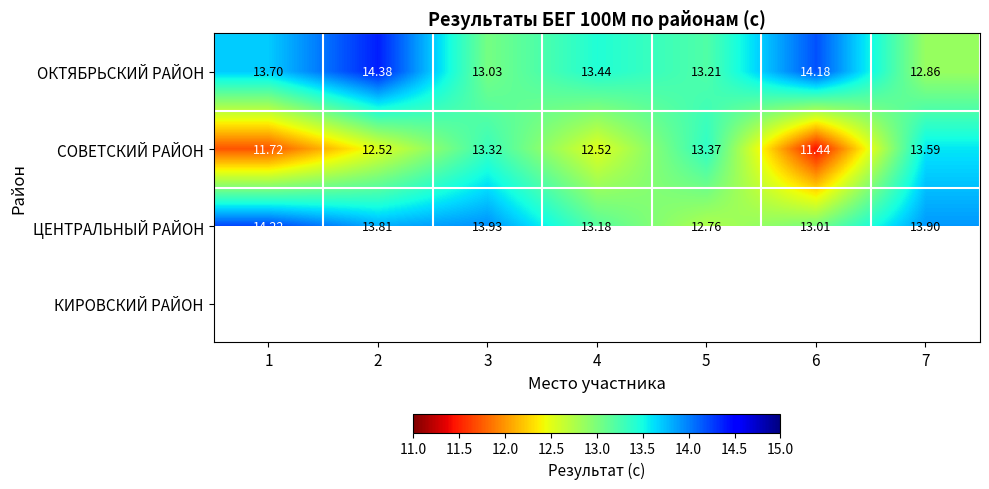

How many data points does each series have?

7